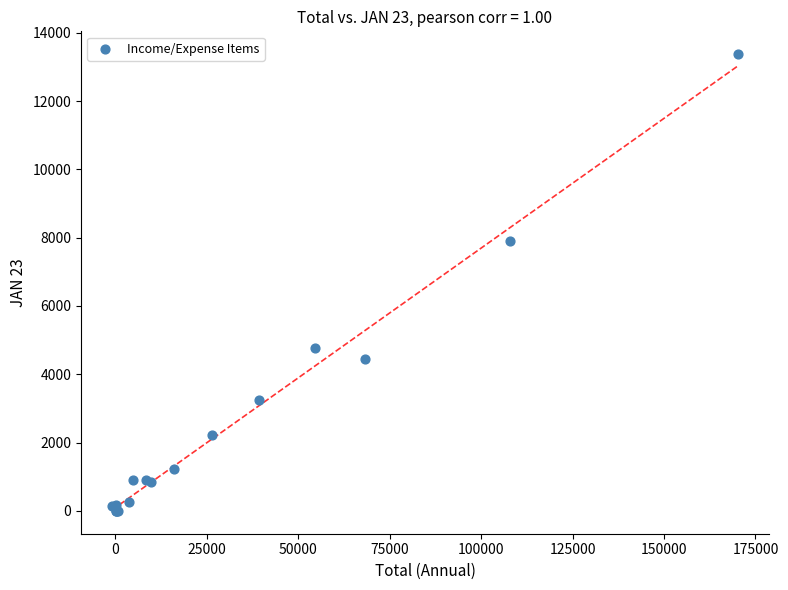

What Y value in the scatter plot is closest to 6687?

7900.1